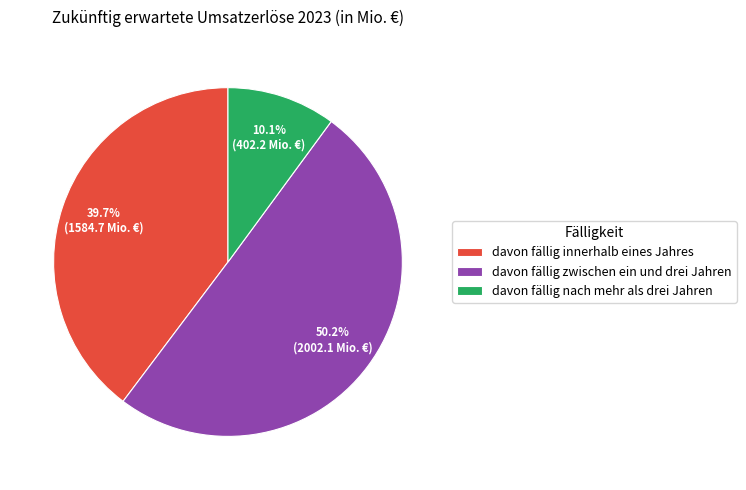

What is the total percentage of davon fällig nach mehr als drei Jahren and davon fällig innerhalb eines Jahres?

49.8%